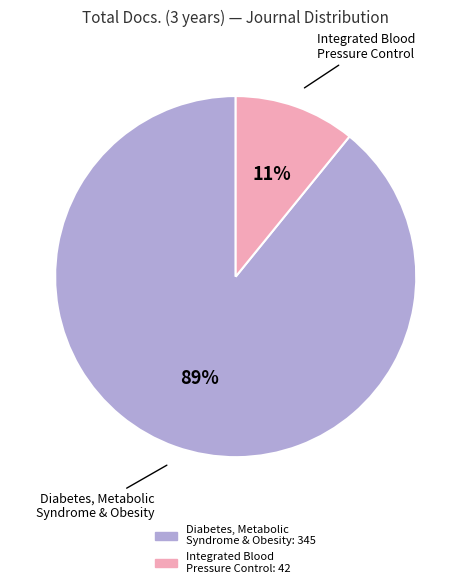

Does any single category account for the majority?

Yes